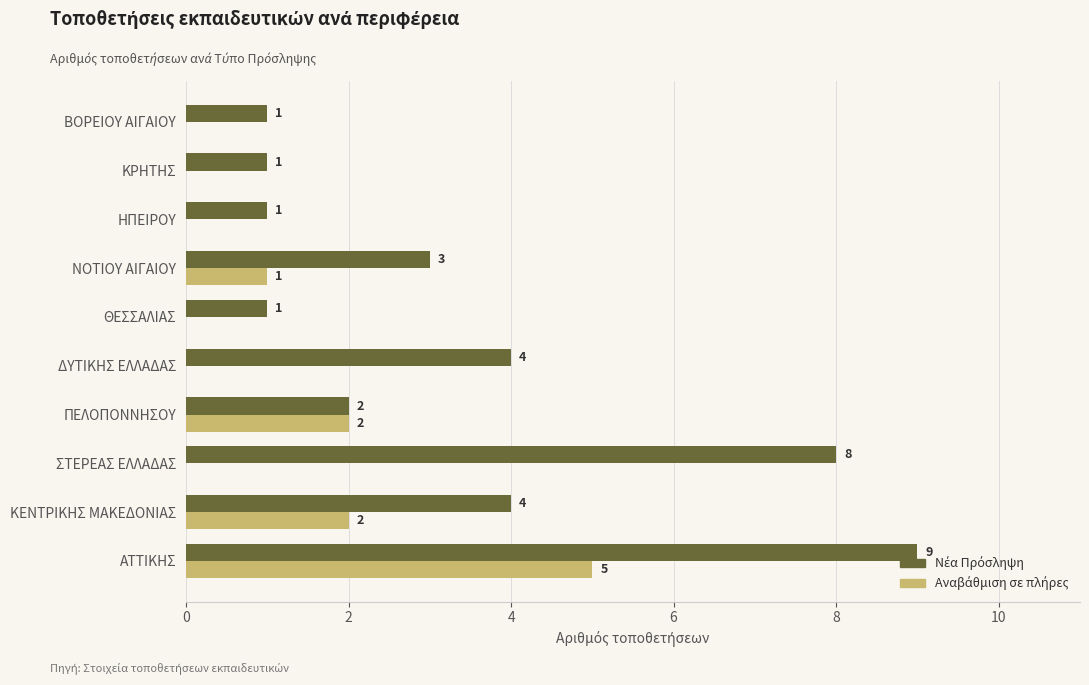

At which category is the sum across all series the highest?

ΑΤΤΙΚΗΣ